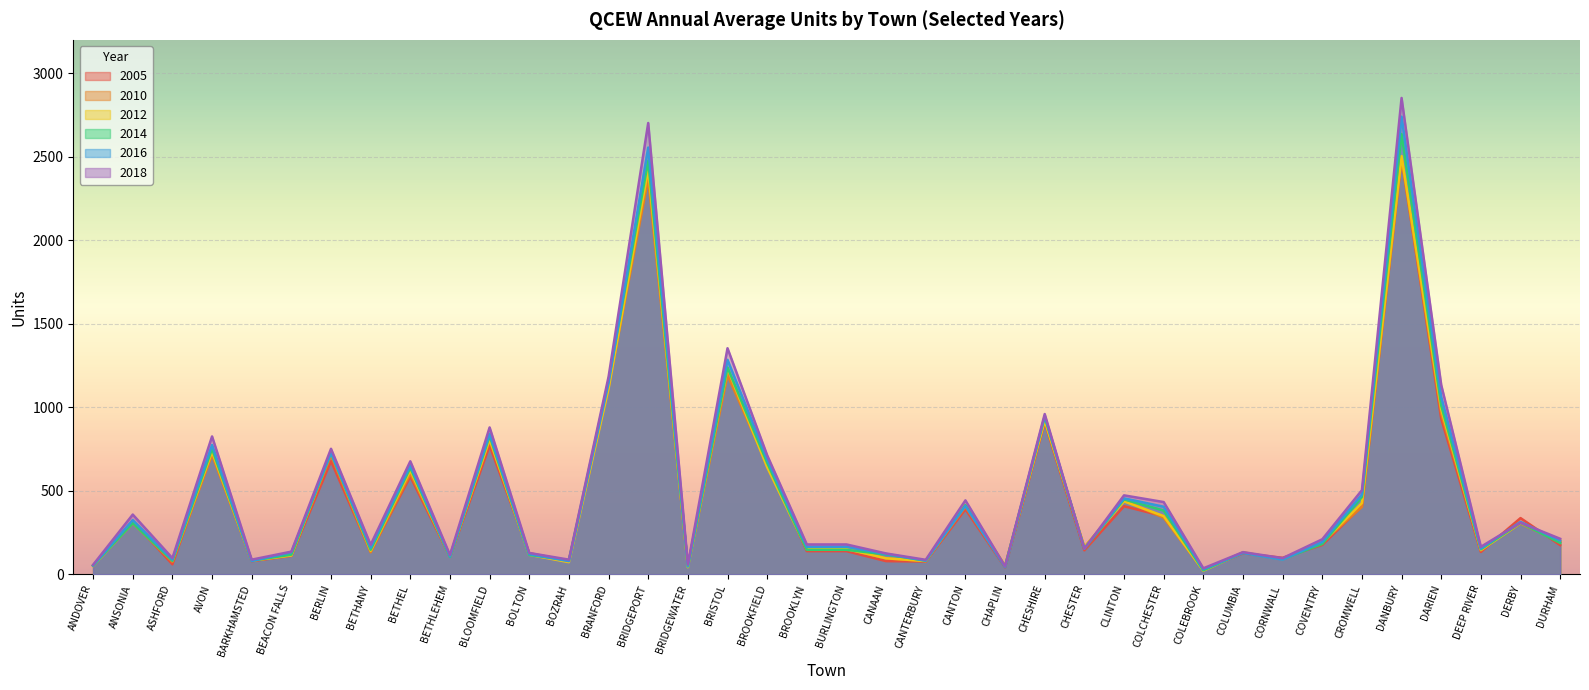

Does the chart display data point markers on the line(s)?

No